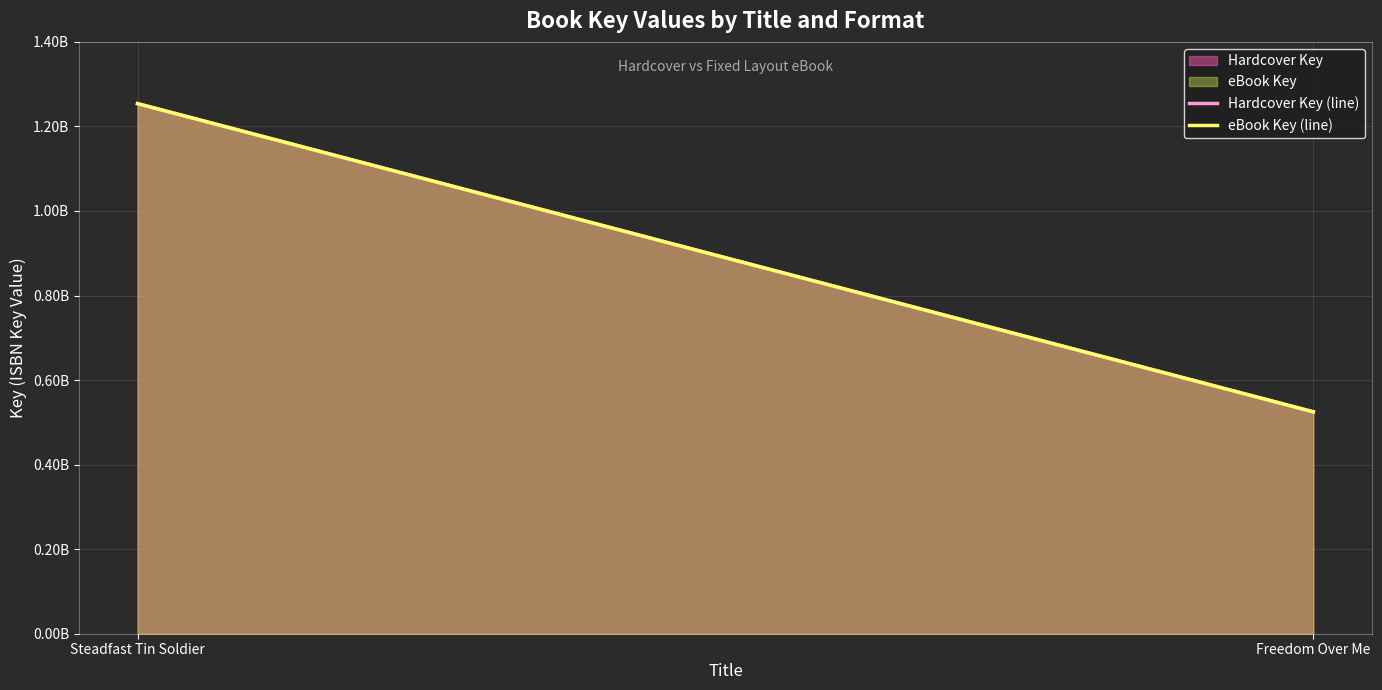

What is the label of the 1st point from the left?

Steadfast Tin Soldier